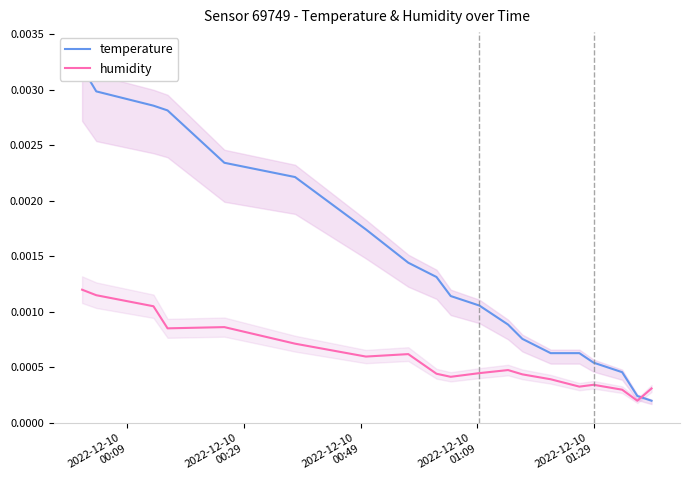

How many times do humidity and temperature cross each other?

1